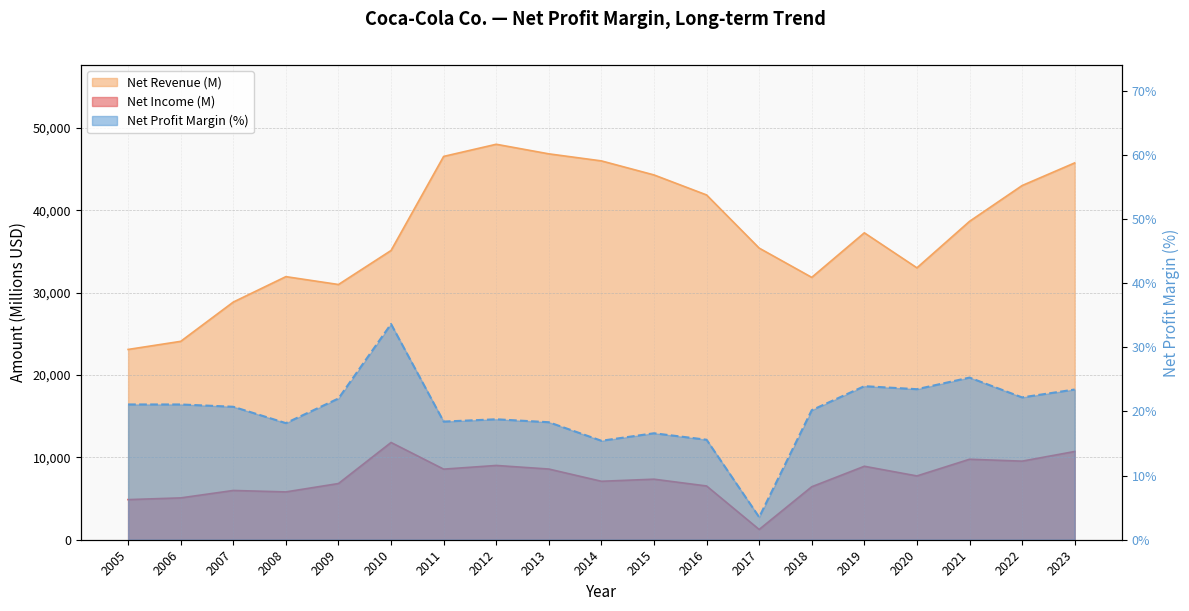

How many data points in Net Income (M) are less than 7351?

9